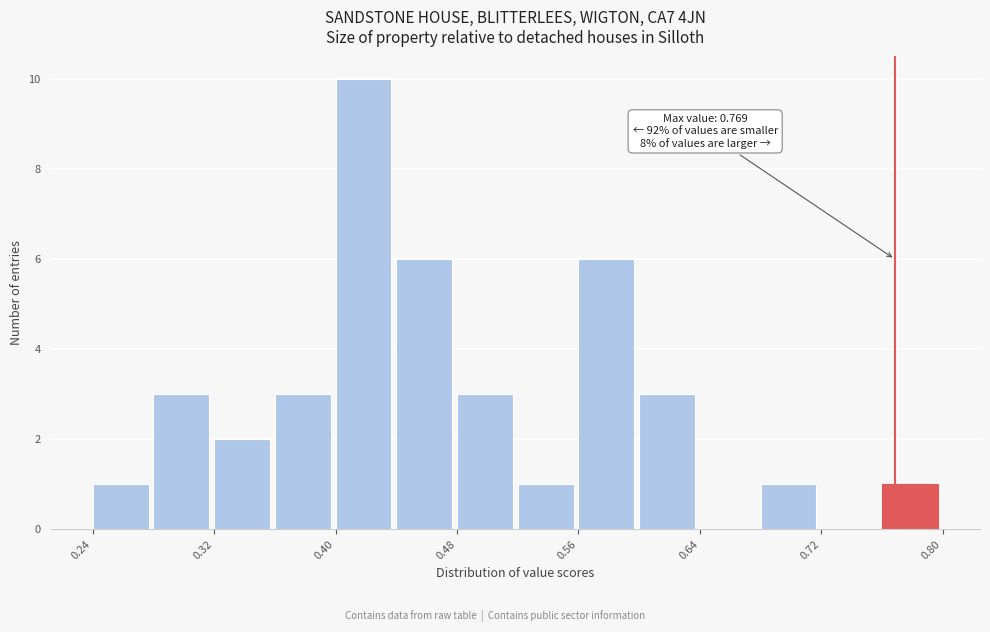

Over which range of the x-axis is the bar tallest?

0.40 to 0.44